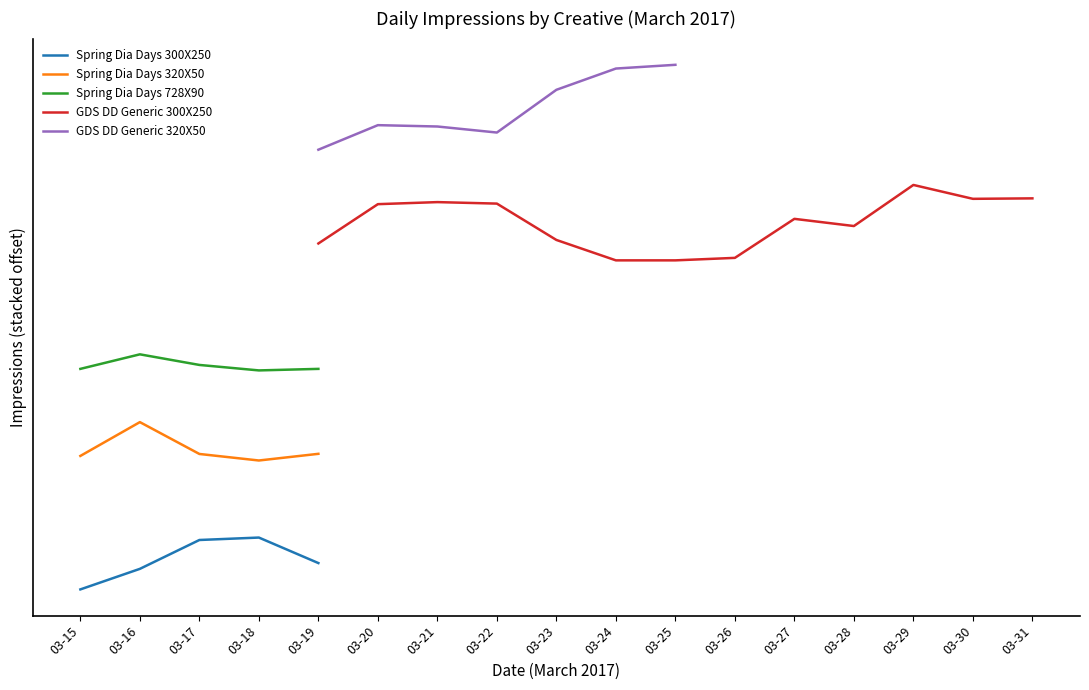

Rank the series by their average value, from lowest to highest.

Spring Dia Days 300X250, Spring Dia Days 320X50, Spring Dia Days 728X90, GDS DD Generic 300X250, GDS DD Generic 320X50